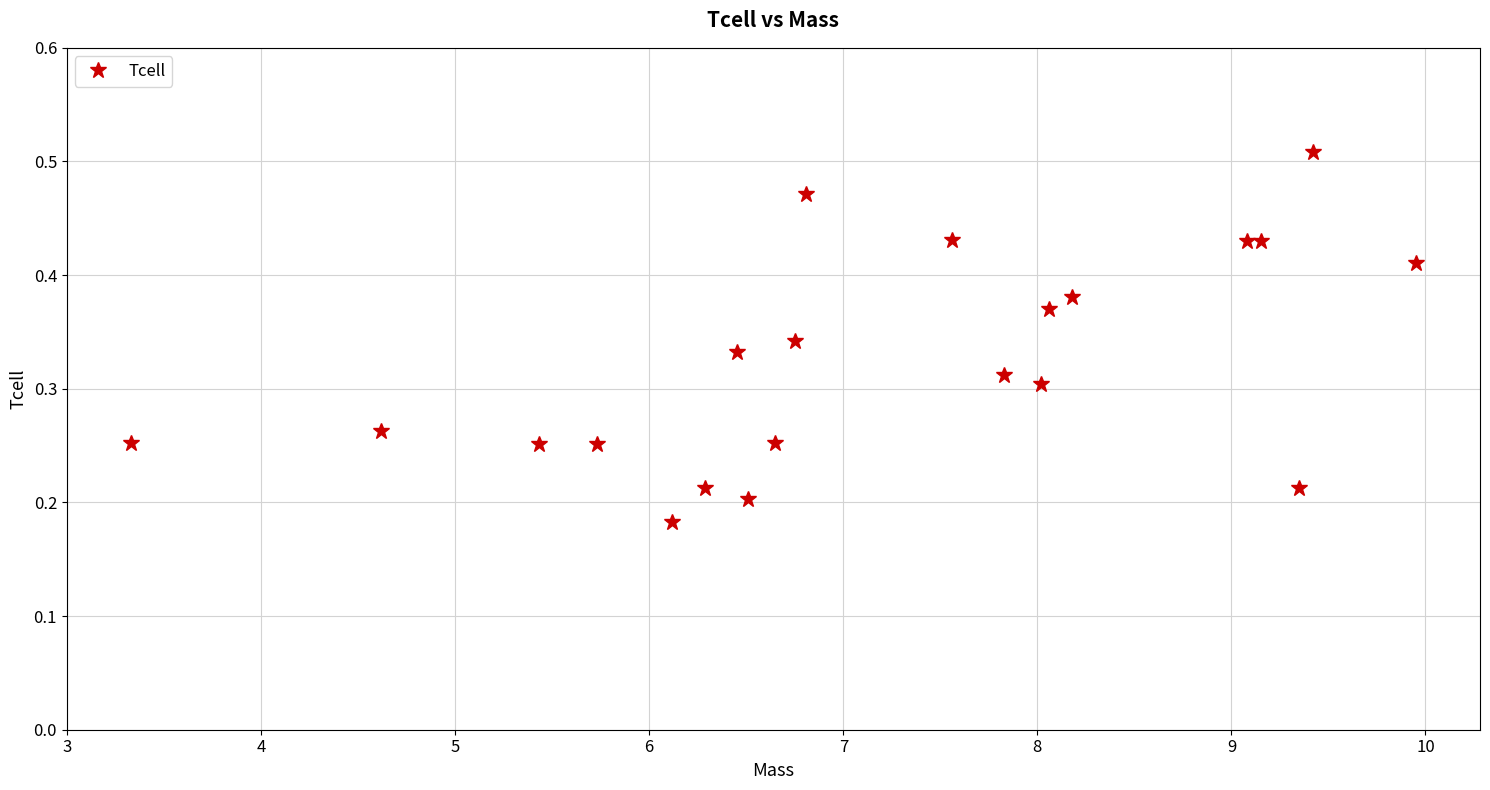

How many values are between 0 and 1?

21